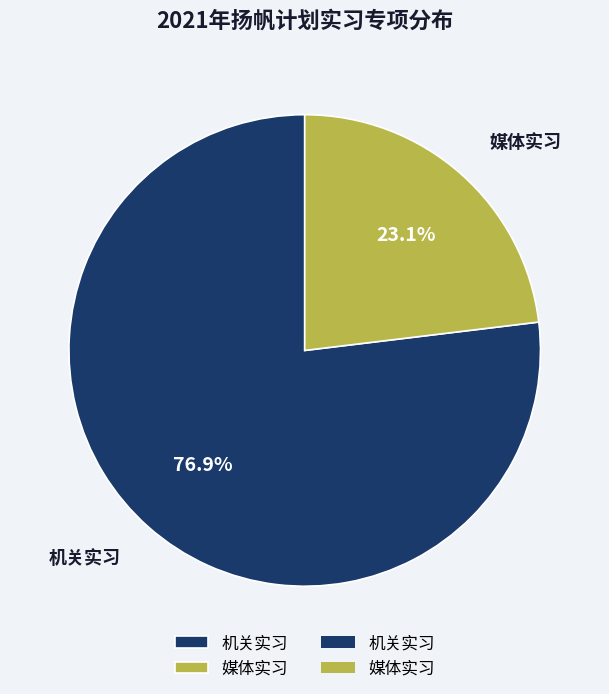

What is the smallest slice in the pie chart?

媒体实习